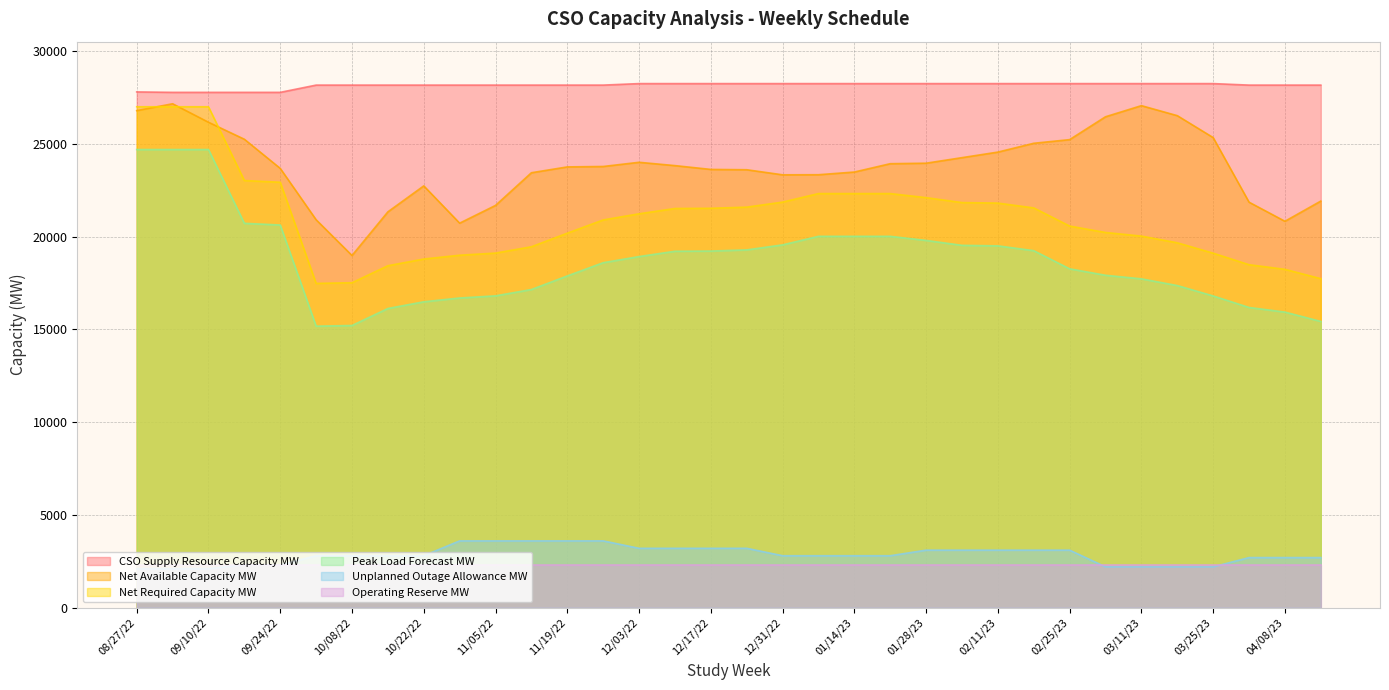

Which series has the largest total across all categories?

CSO Supply Resource Capacity MW